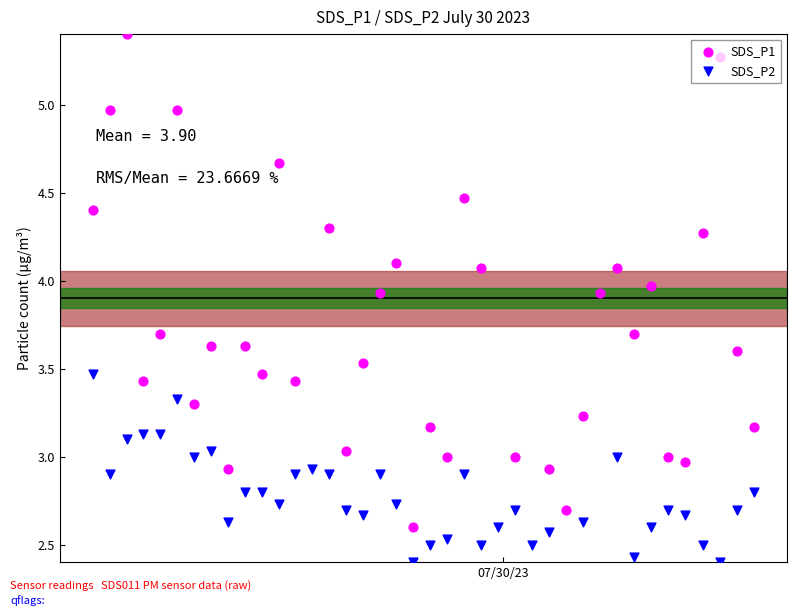

Which series reaches the maximum Y coordinate?

SDS_P1